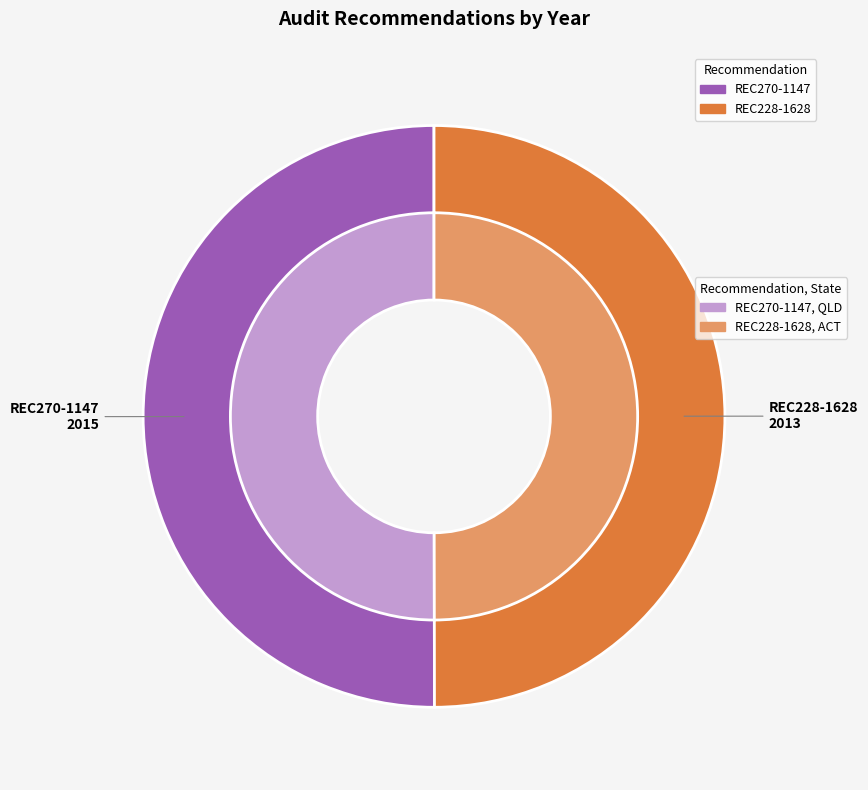

To the nearest percent, what percentage of the pie is REC270-1147?

50%